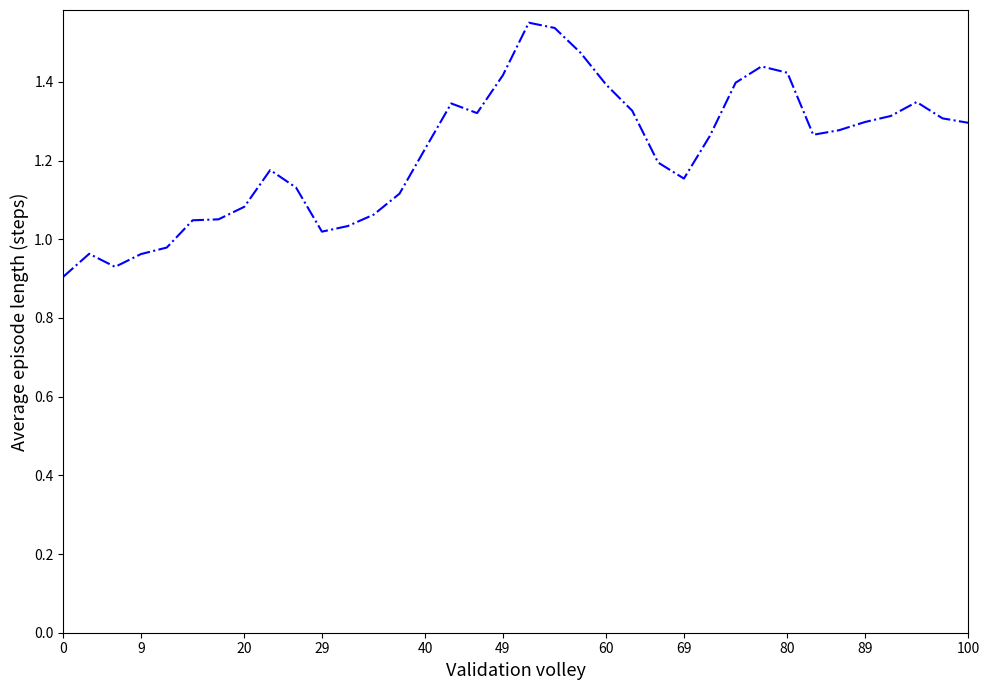

How many lines are shown in the chart?

1